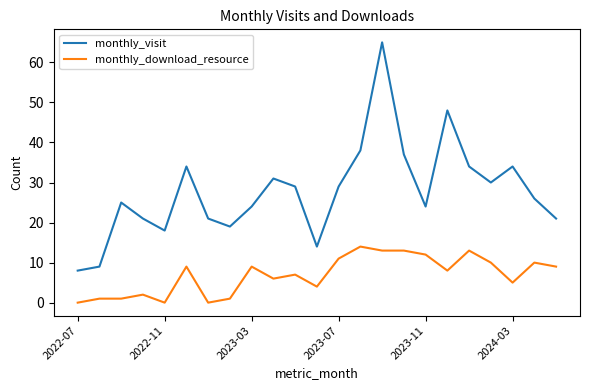

Which series has the largest range (max minus min)?

monthly_visit